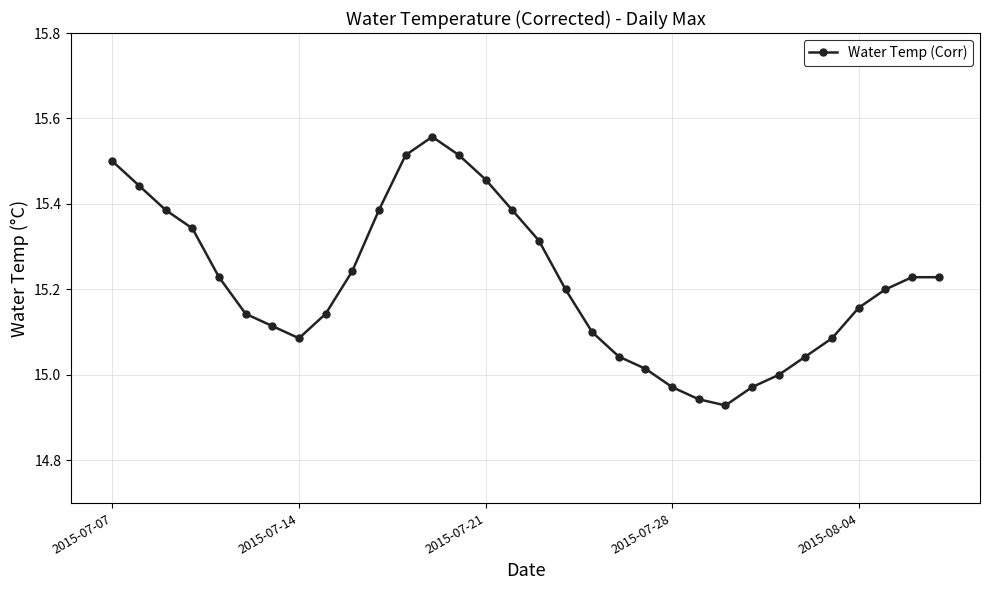

True or false: the data has more than 0 interior local peaks.

True